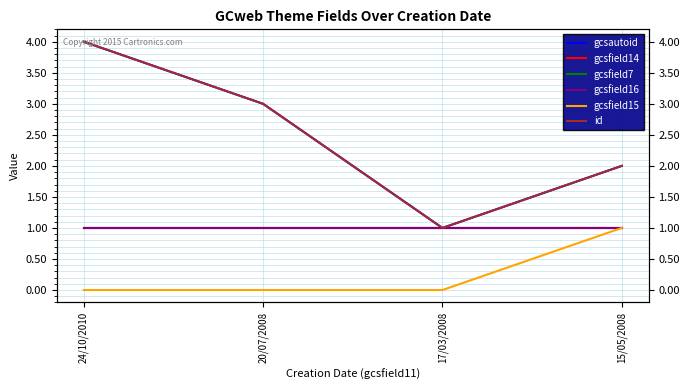

Which series changed the most between 24/10/2010 and 20/07/2008?

gcsautoid